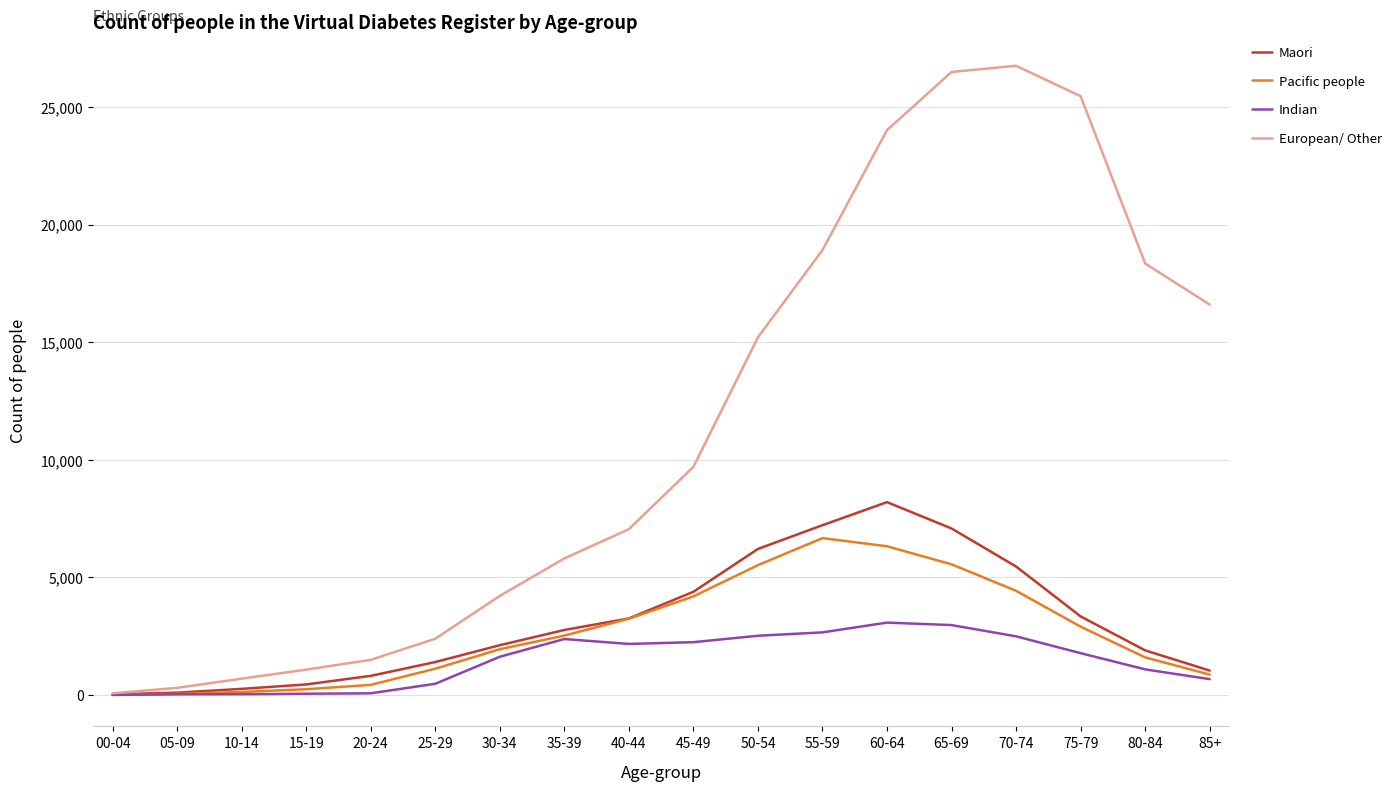

What is the greatest value displayed?

26753